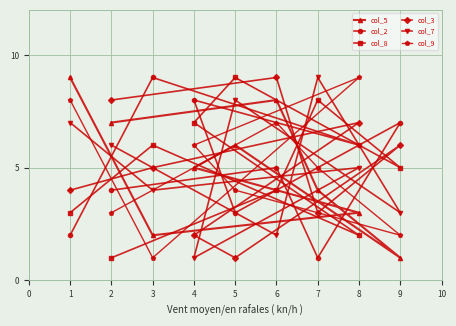

How many col_2 values are between 3 and 7?

5